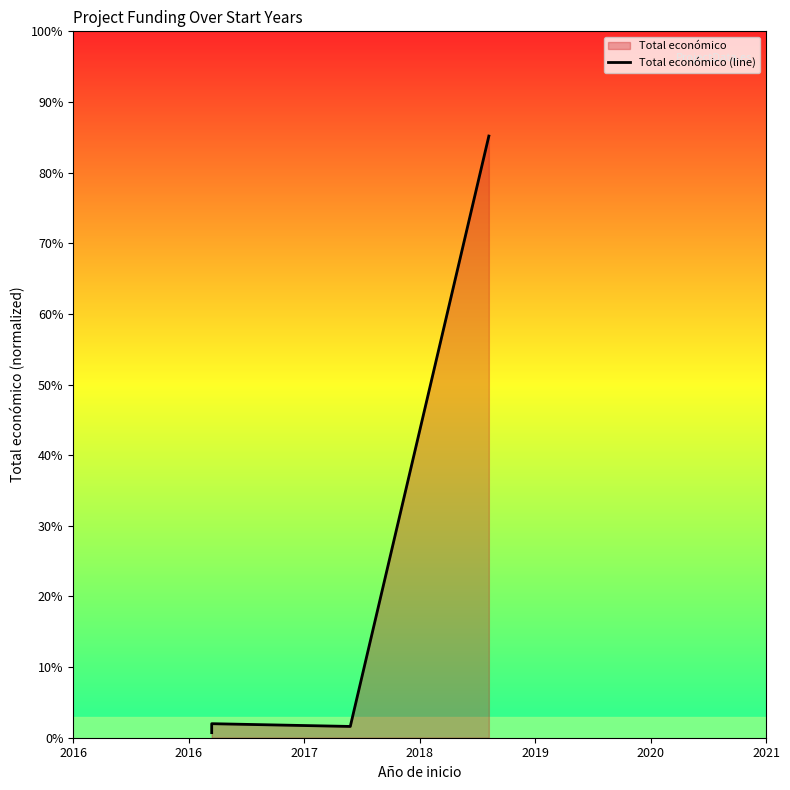

Where is the data nearest to the value 42?

2016